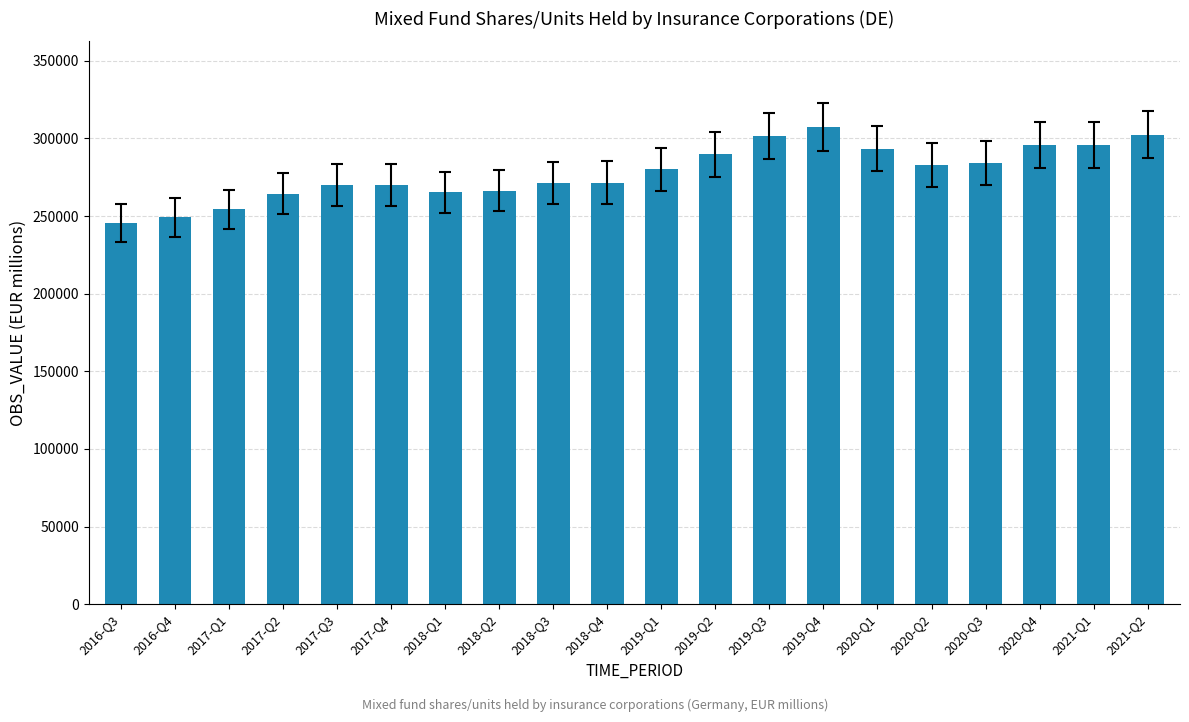

Does the chart contain any negative values?

No